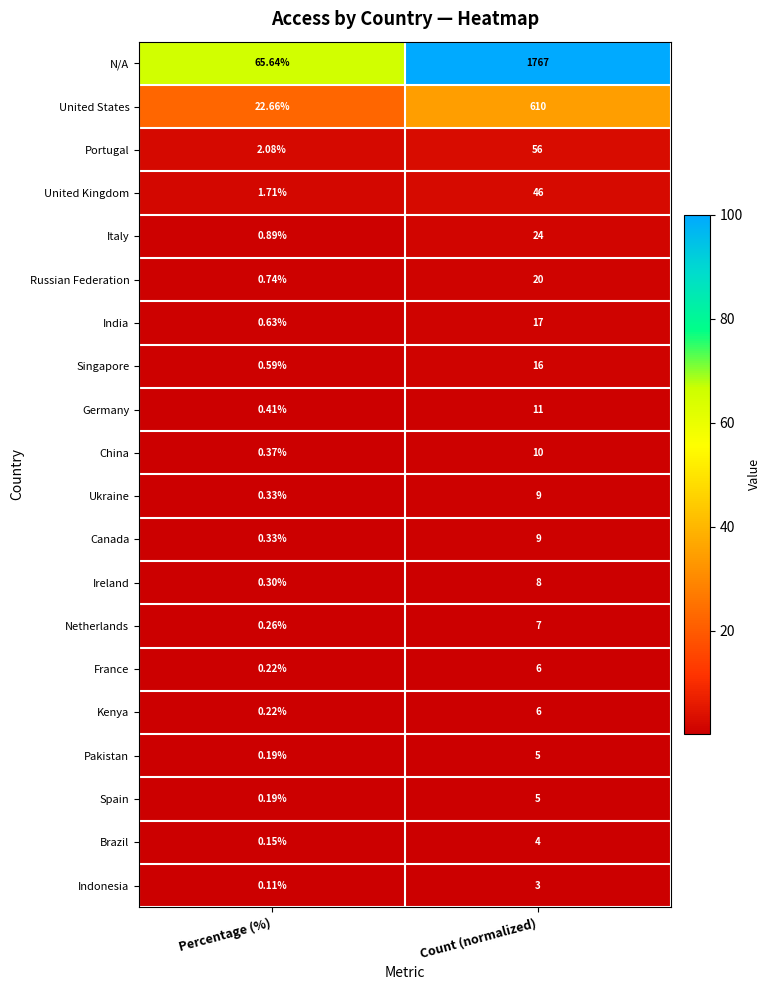

How many categories are shown in the chart?

2